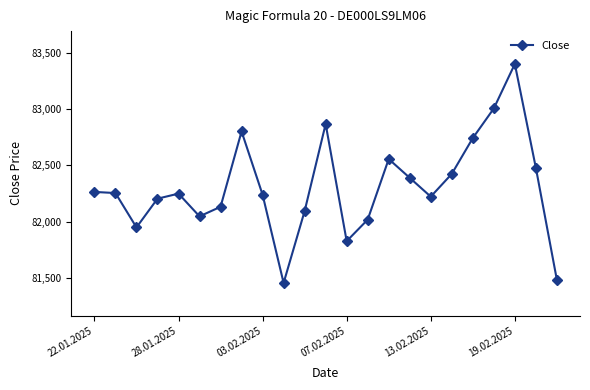

What is the difference between the second highest and second lowest values?

1522